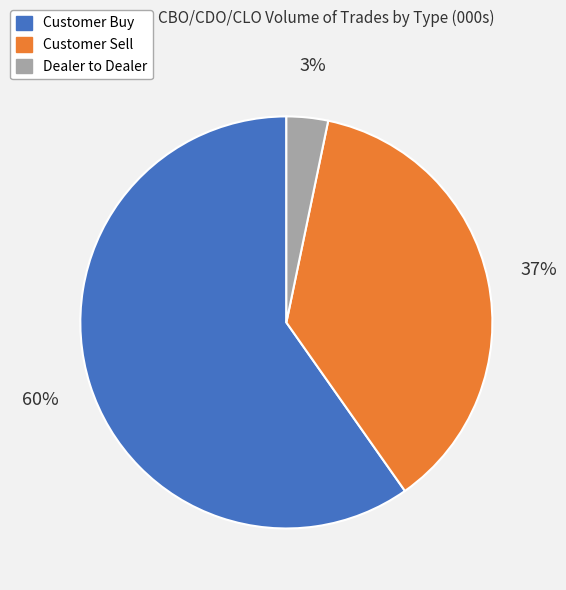

Is there a majority slice in this chart?

Yes